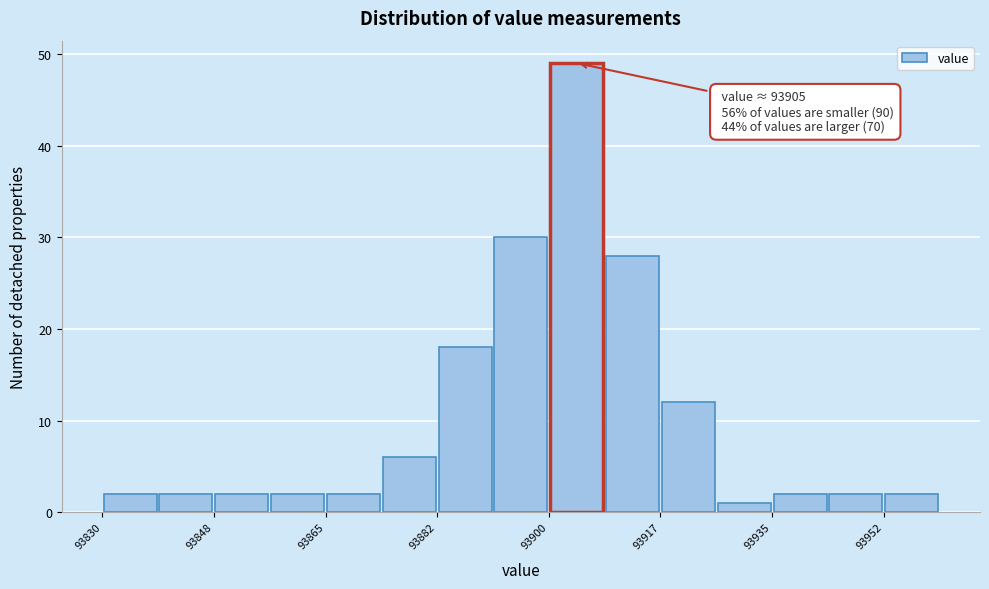

Over which range of the x-axis is the bar tallest?

93900 to 93908